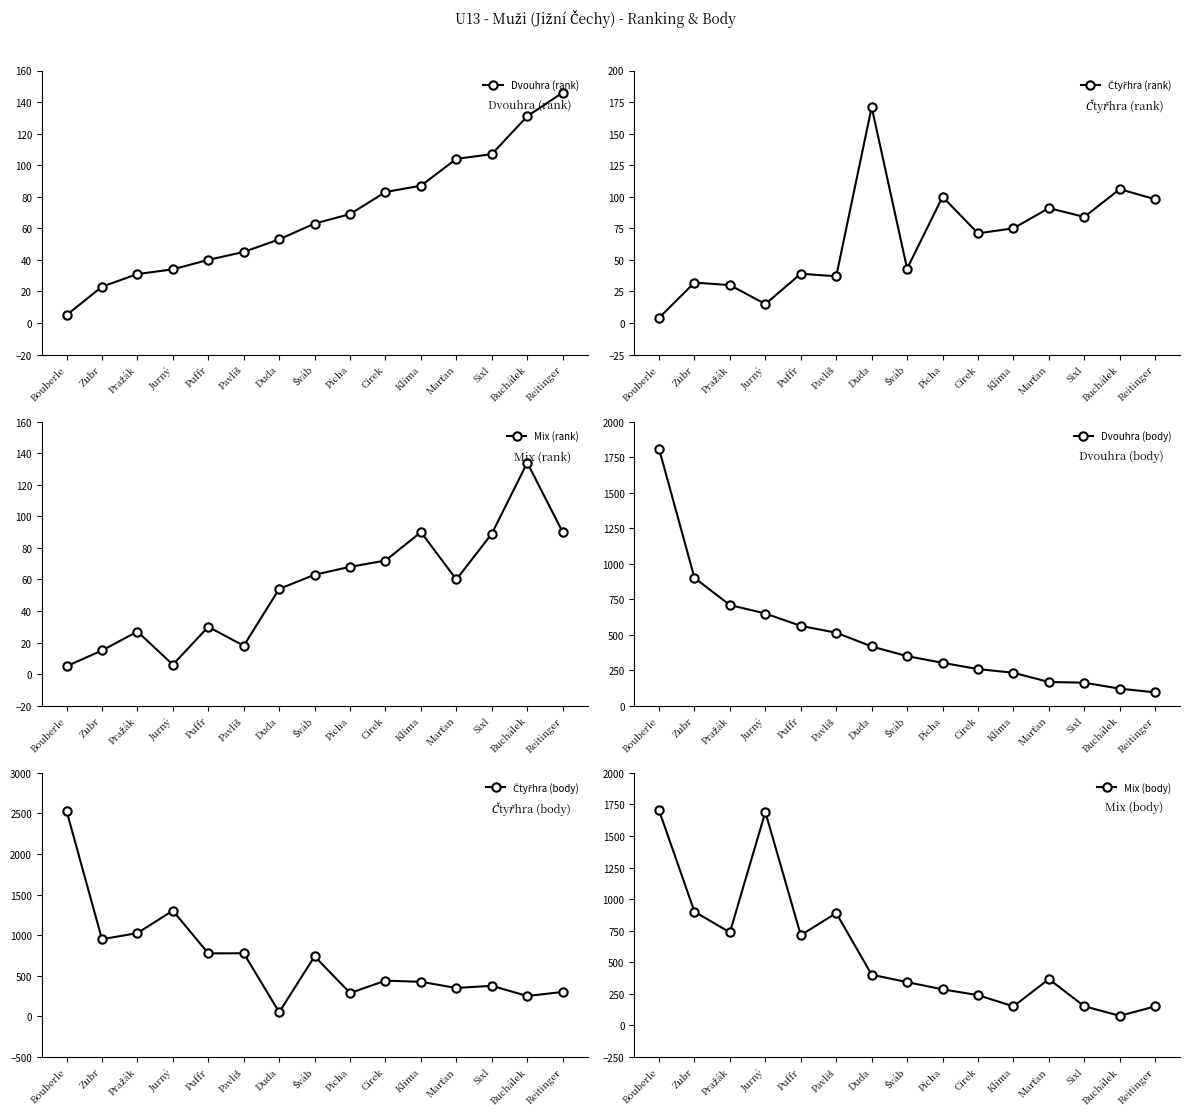

Rank the series at Jurný from highest to lowest value.

Mix (body), Čtyřhra (body), Dvouhra (body), Dvouhra (rank), Čtyřhra (rank), Mix (rank)